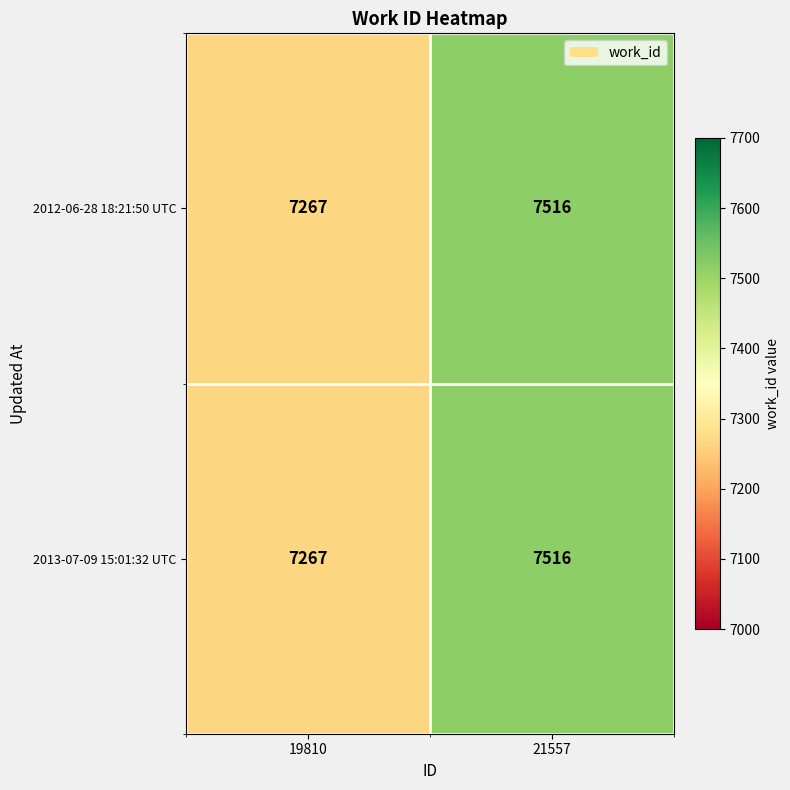

What is the sum of the 2013-07-09 15:01:32 UTC values at 21557 and 19810?

14783